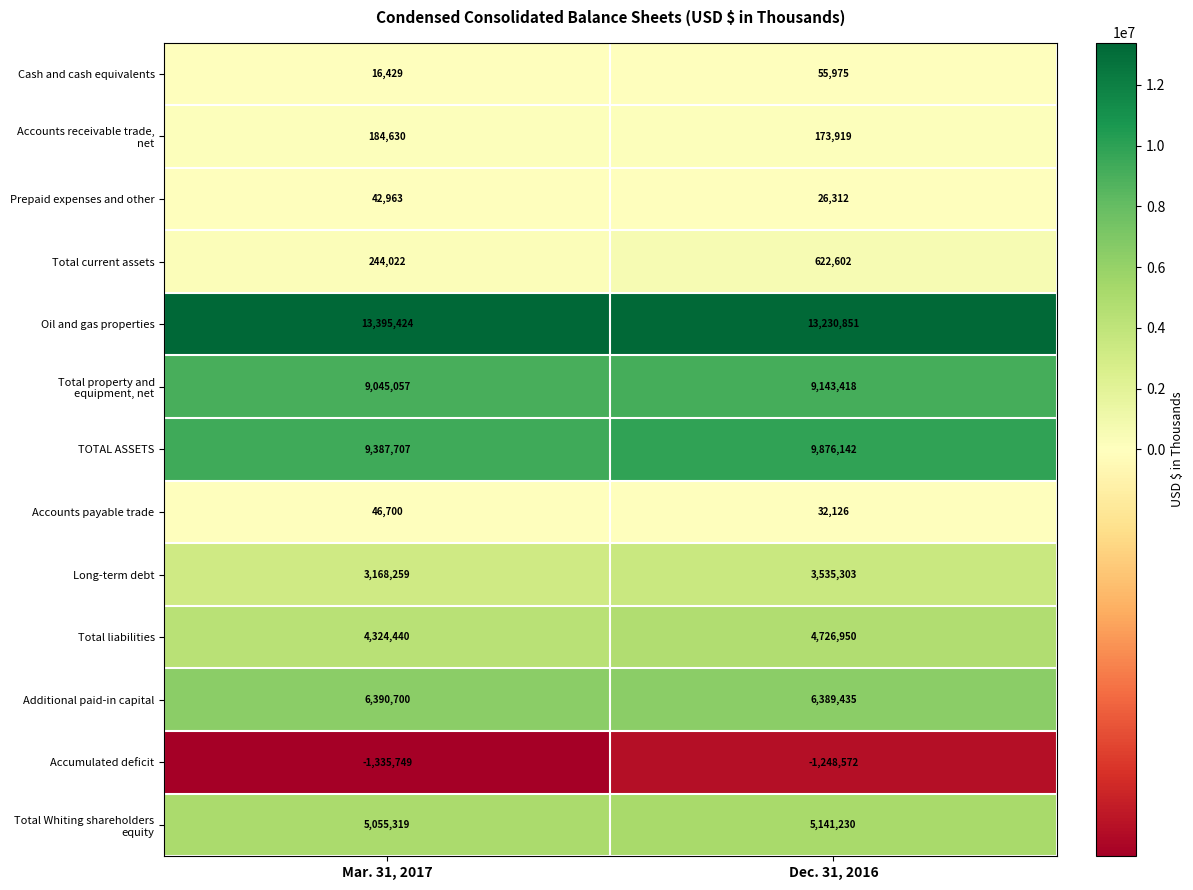

Which series changed the most between Mar. 31, 2017 and Dec. 31, 2016?

TOTAL ASSETS